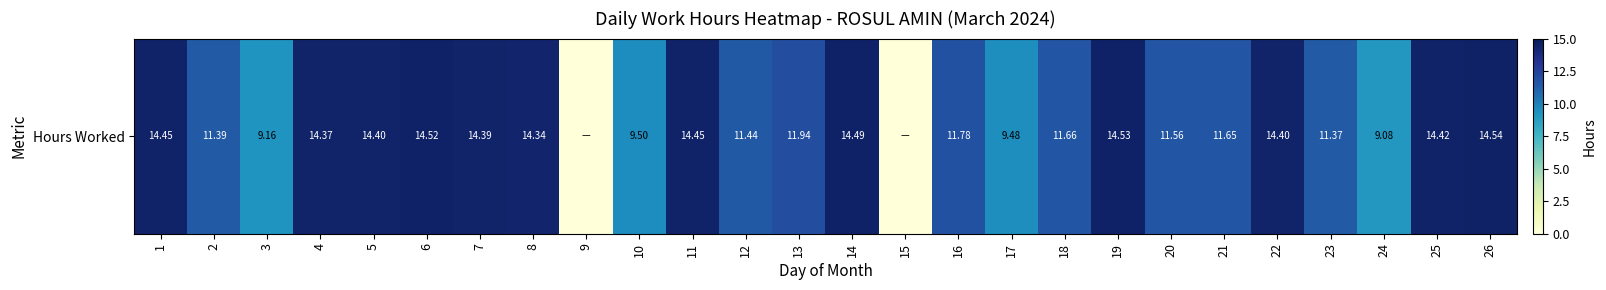

Rank the categories by value from lowest to highest.

9, 15, 24, 3, 17, 10, 23, 2, 12, 20, 21, 18, 16, 13, 8, 4, 7, 5, 22, 25, 1, 11, 14, 6, 19, 26